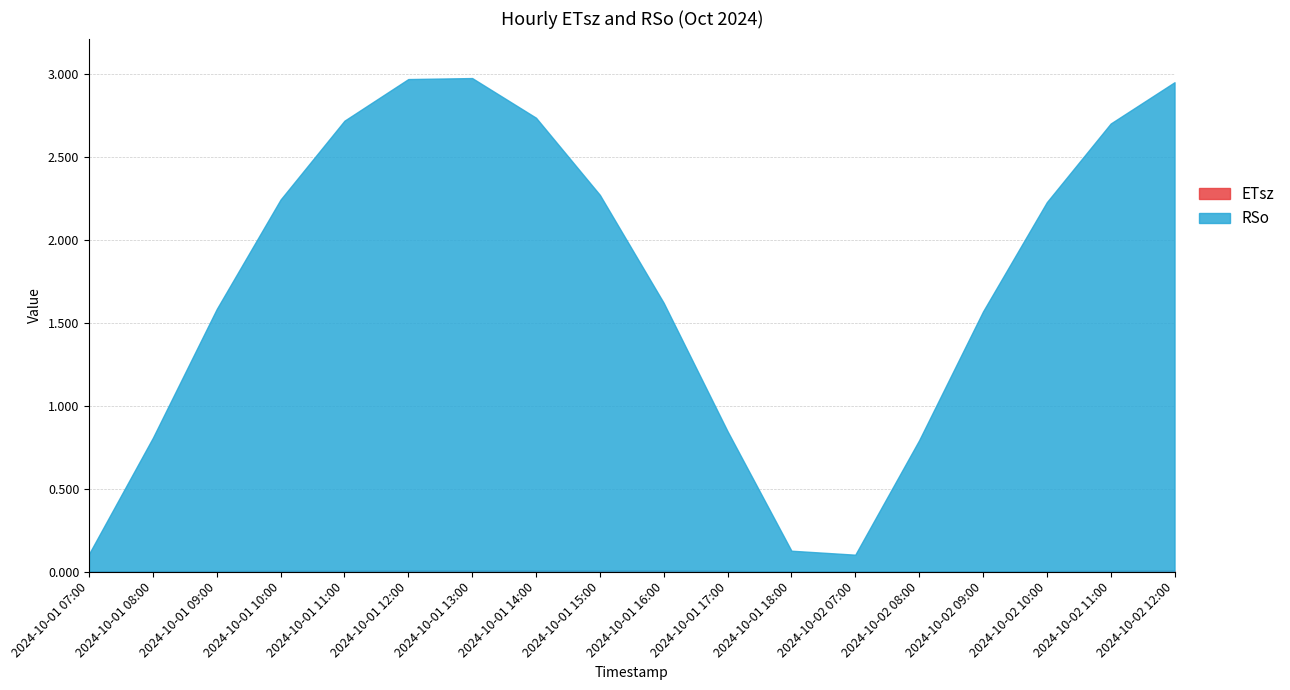

What is the total value across all series at 2024-10-01 11:00?

2.7